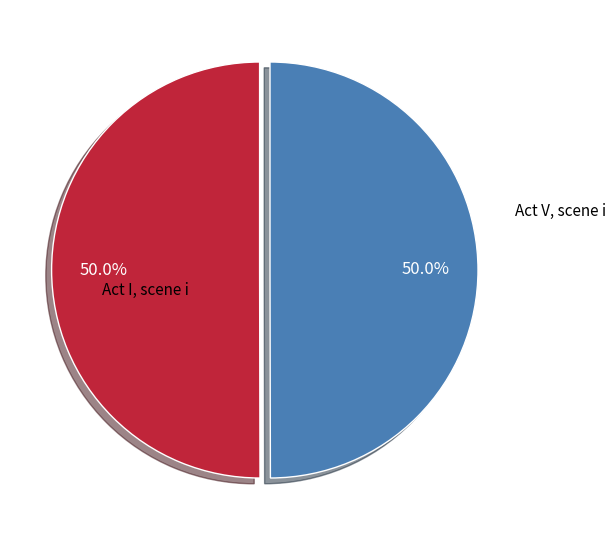

Count the number of slices in the pie.

2